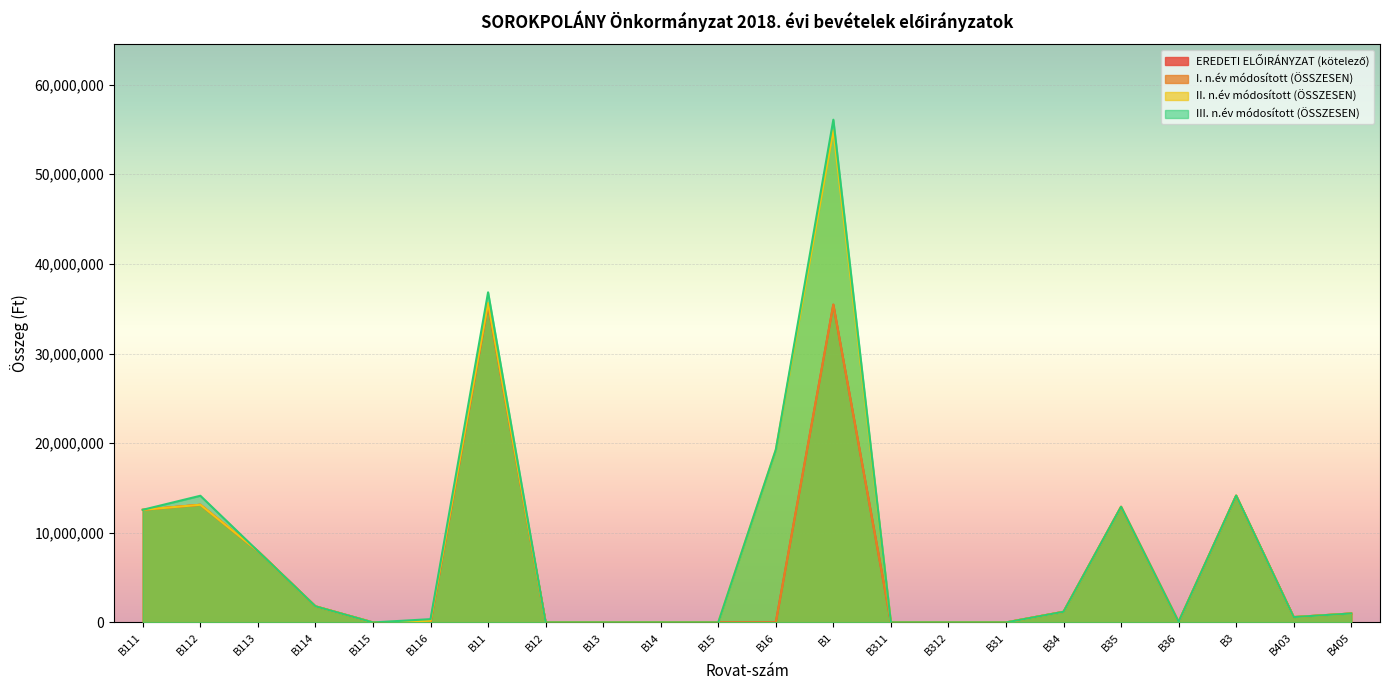

What is the maximum value shown in the chart?

56087456